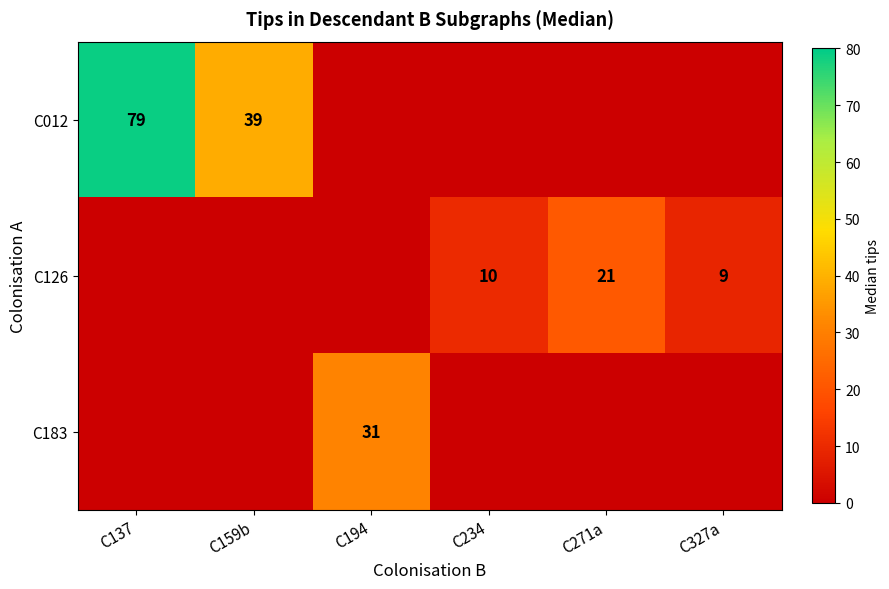

The value of C183 at C194 is 43. True or false?

False